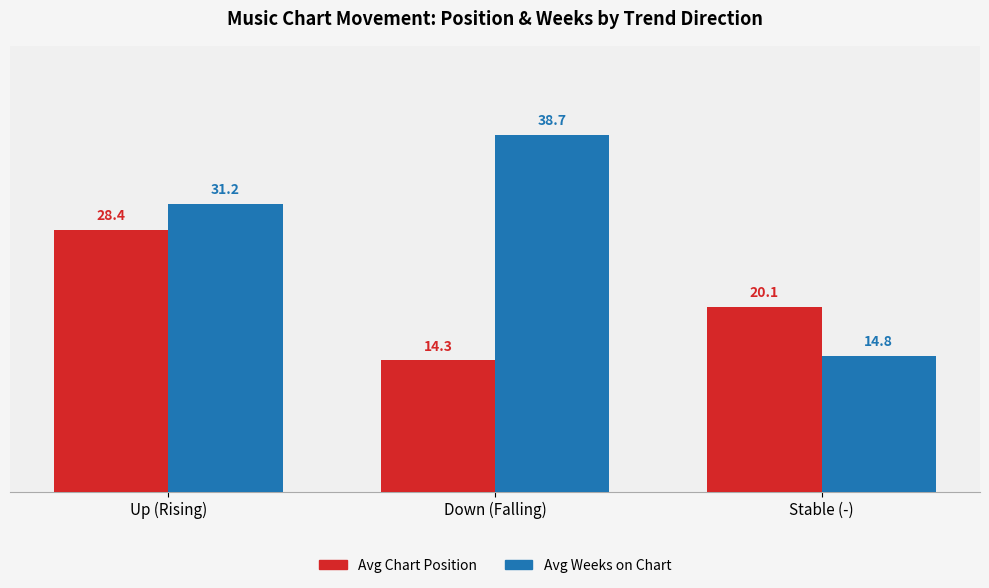

Reading left to right, list all the values displayed in this chart.

Avg Chart Position: 28.4	14.3	20.1
Avg Weeks on Chart: 31.2	38.7	14.8